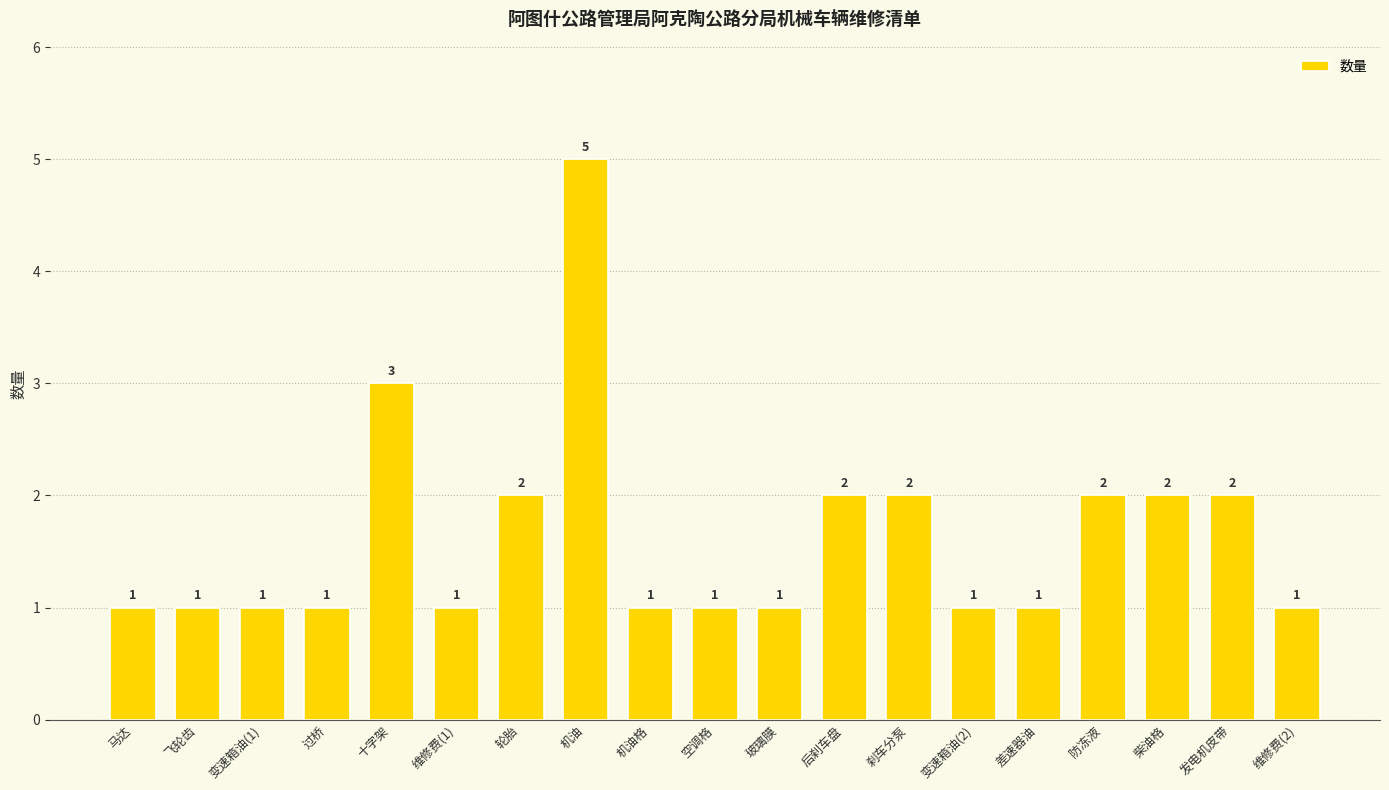

What is the label of the 6th bar from the right?

变速箱油(2)